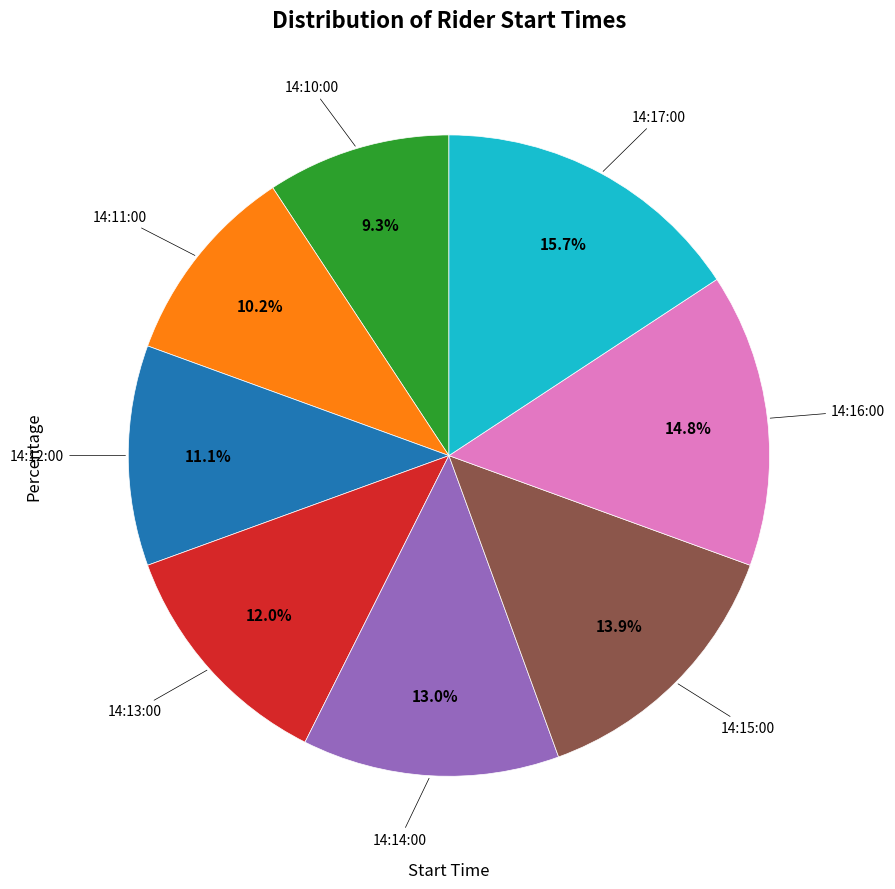

Is there any slice that represents more than half of the pie?

No